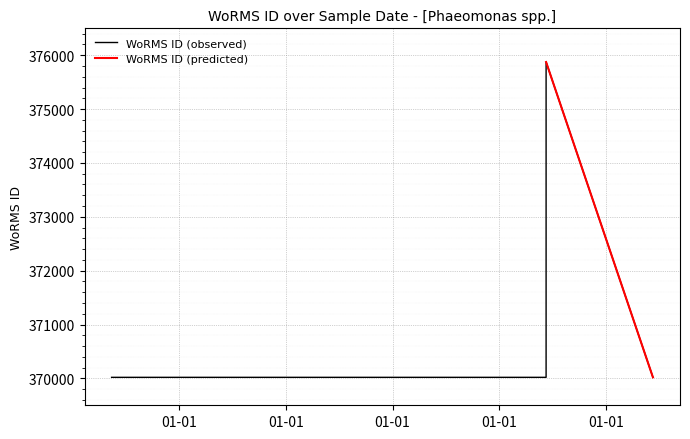

Approximately how many times larger is the value at 01-10-2017 compared to 01-10-2017?

1.0